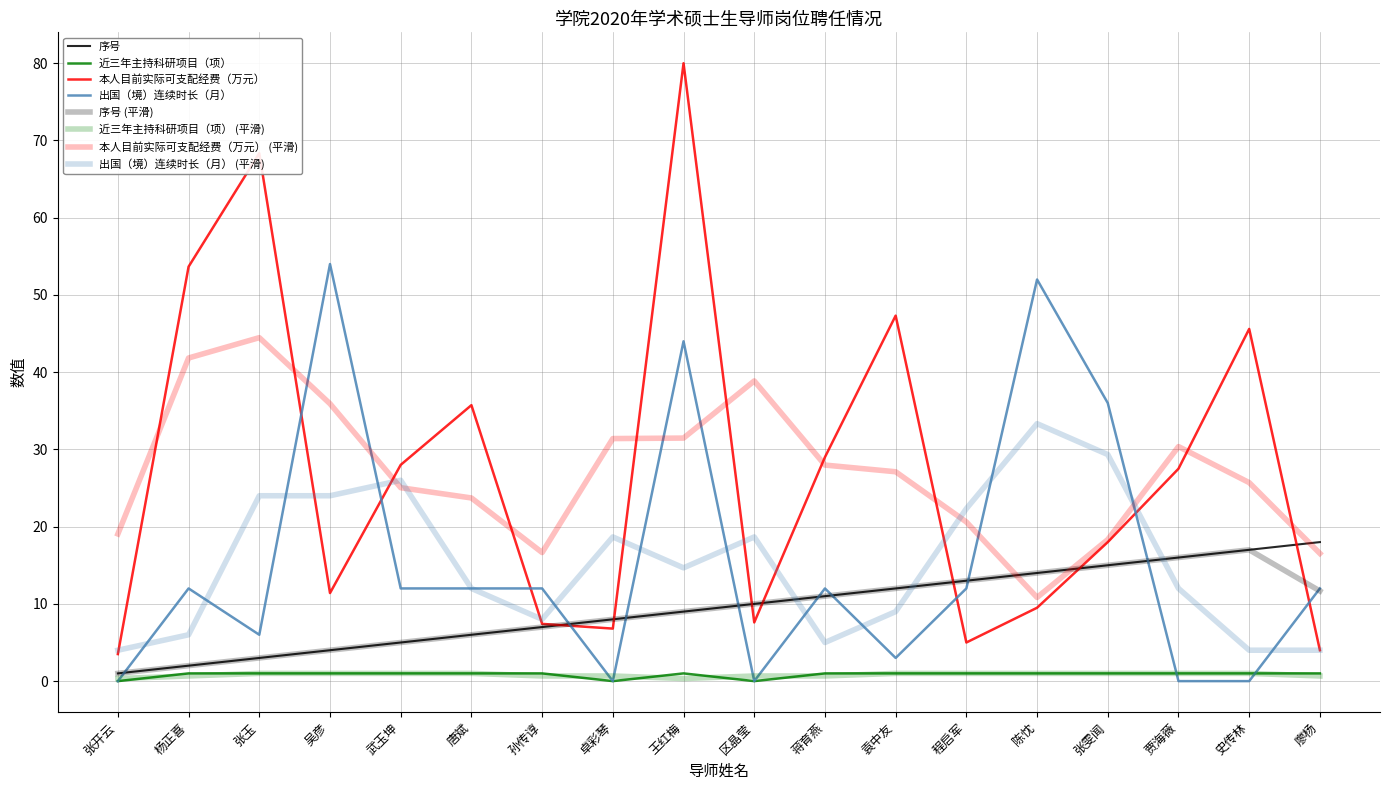

Does the chart have visible grid lines?

Yes